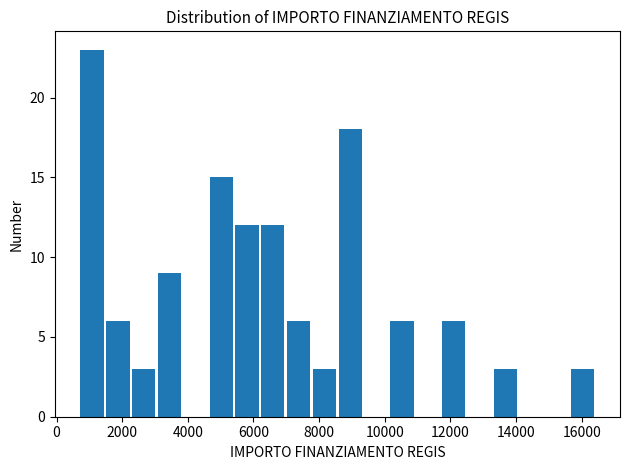

Around what value on the x-axis is the tallest bar? Give the approximate position of its centre, as read against the axis.

1000